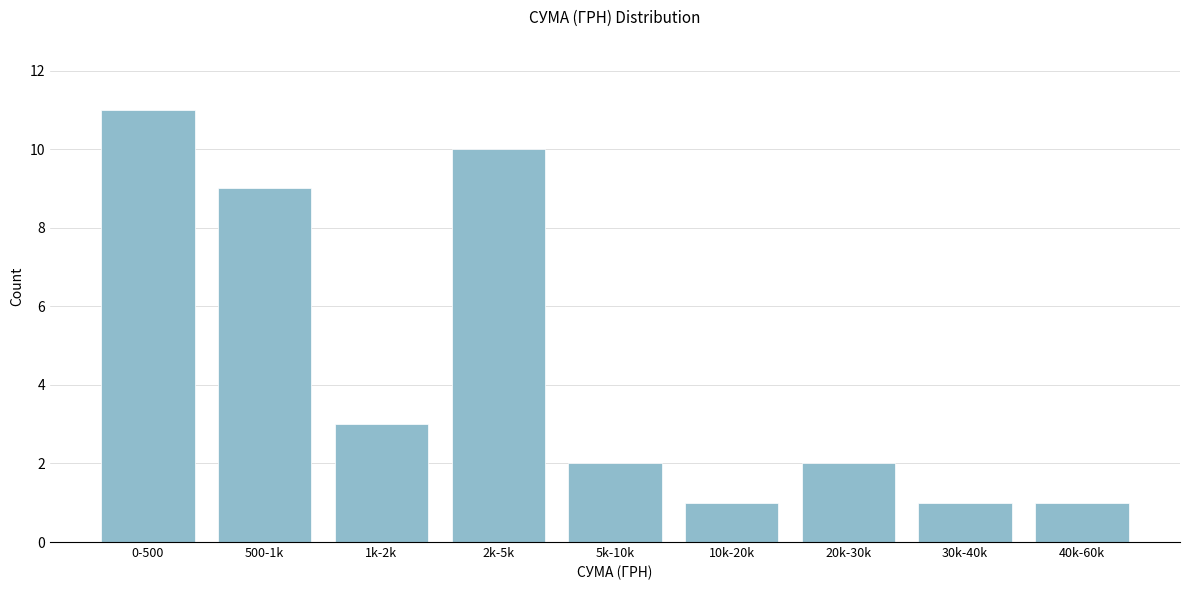

Reading right to left, what are all the values shown in this chart?

1	1	2	1	2	10	3	9	11